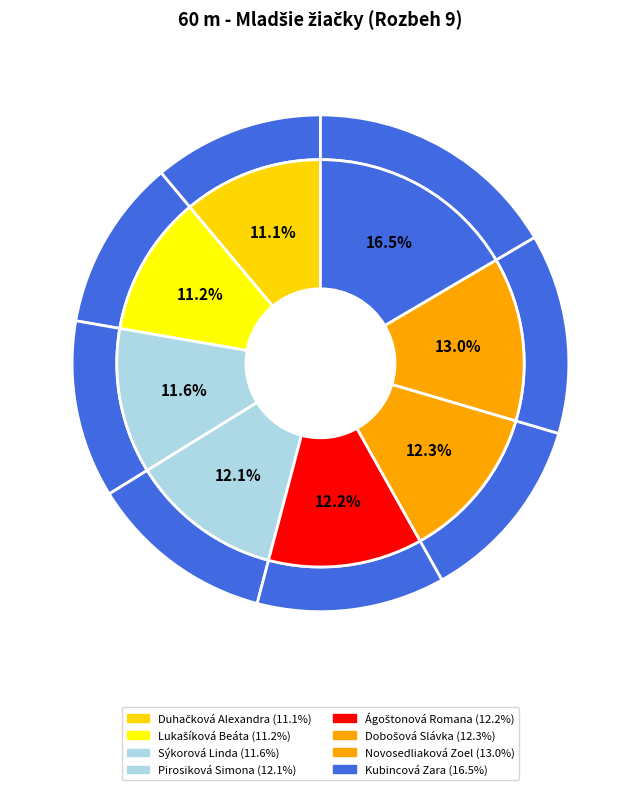

The Dobošová Slávka slice represents 12% of the pie. True or false?

True